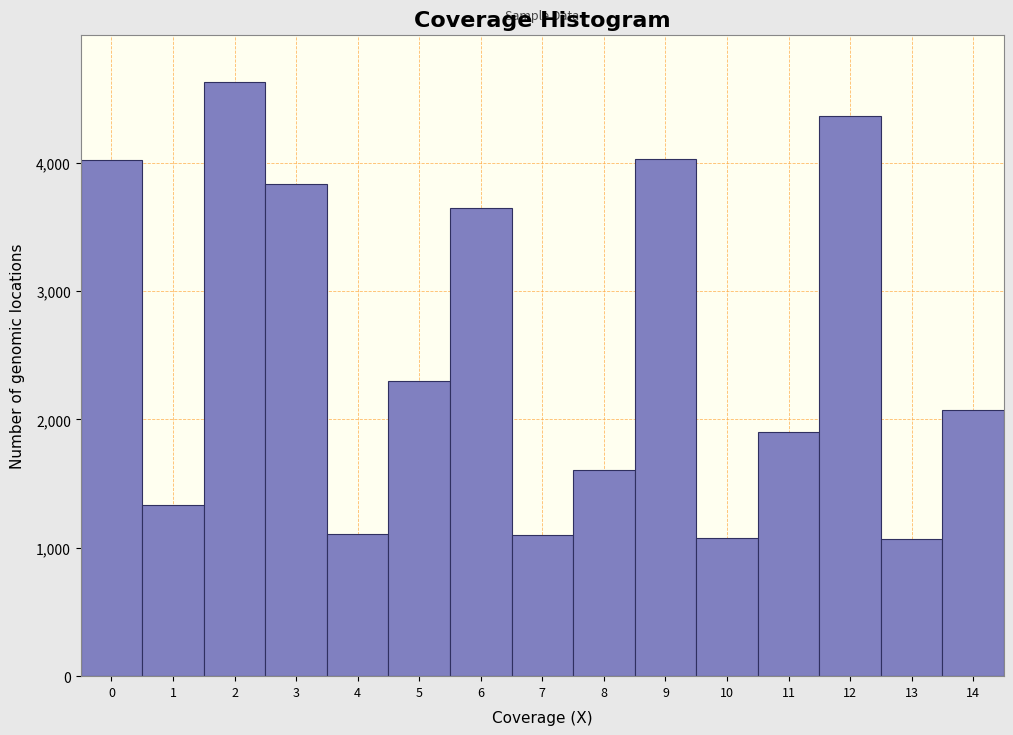

Reading left to right, list every bar in this chart as the range it spans on the x-axis followed by its height. The values are not printed on the chart, so give them approximately, as read against the axis.

-0.5 to 0.5: 4000
0.5 to 1.5: 1300
1.5 to 2.5: 4600
2.5 to 3.5: 3800
3.5 to 4.5: 1100
4.5 to 5.5: 2300
5.5 to 6.5: 3600
6.5 to 7.5: 1100
7.5 to 8.5: 1600
8.5 to 9.5: 4000
9.5 to 10.5: 1100
10.5 to 11.5: 1900
11.5 to 12.5: 4400
12.5 to 13.5: 1100
13.5 to 14.5: 2100